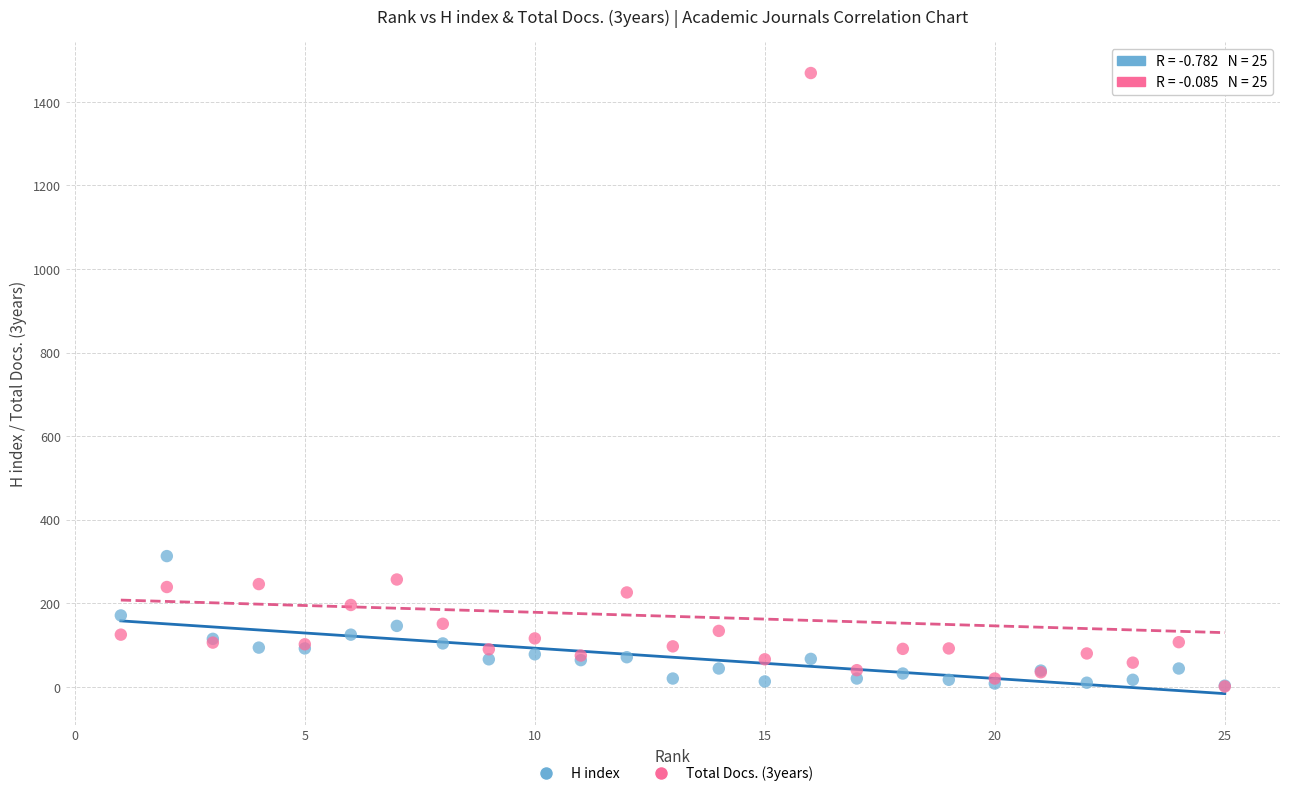

Across all series, what Y value is closest to 735?

313